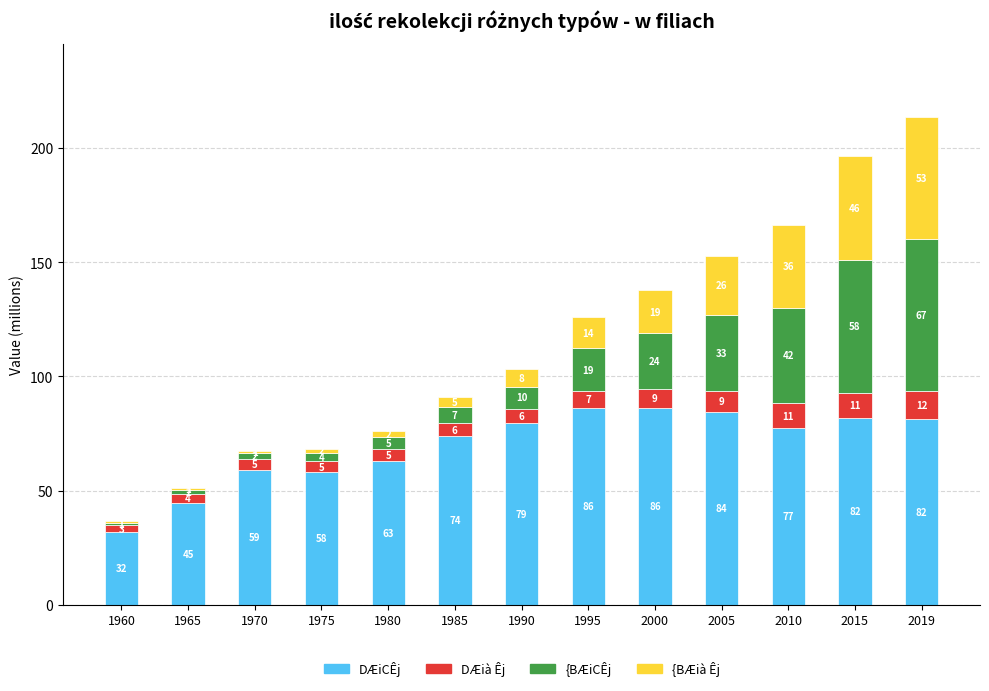

At which category is the sum across all series the highest?

2019